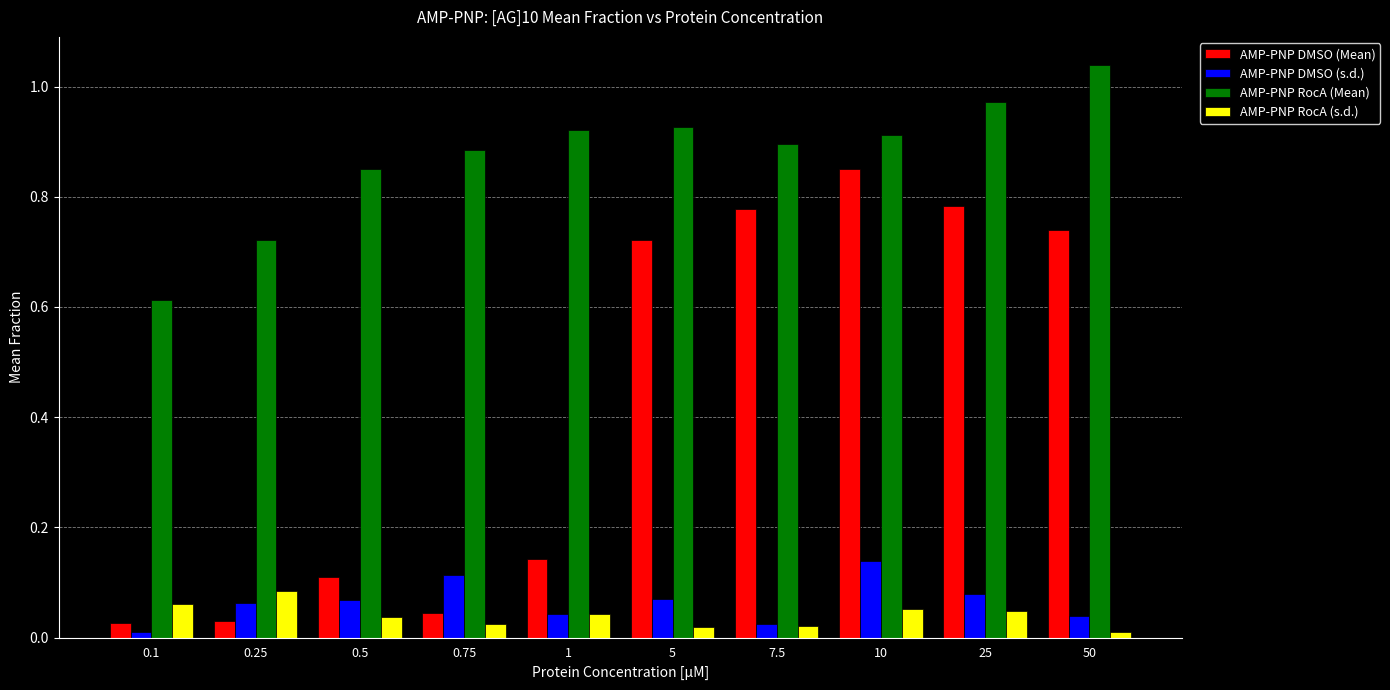

What position from the left is 0.5?

3